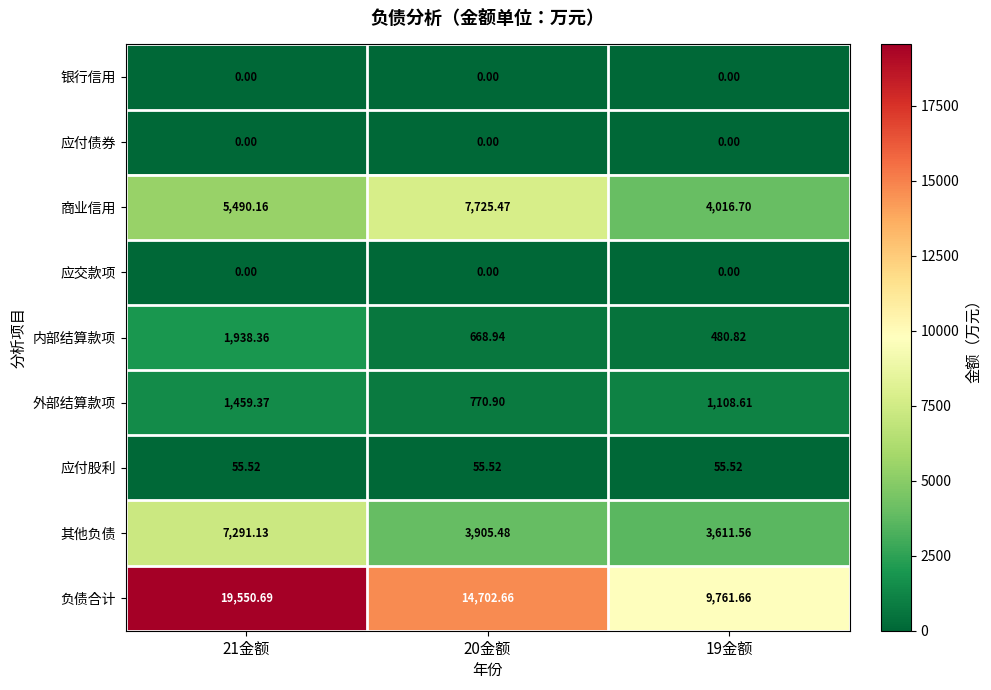

Which series changed the most between 21金额 and 19金额?

负债合计